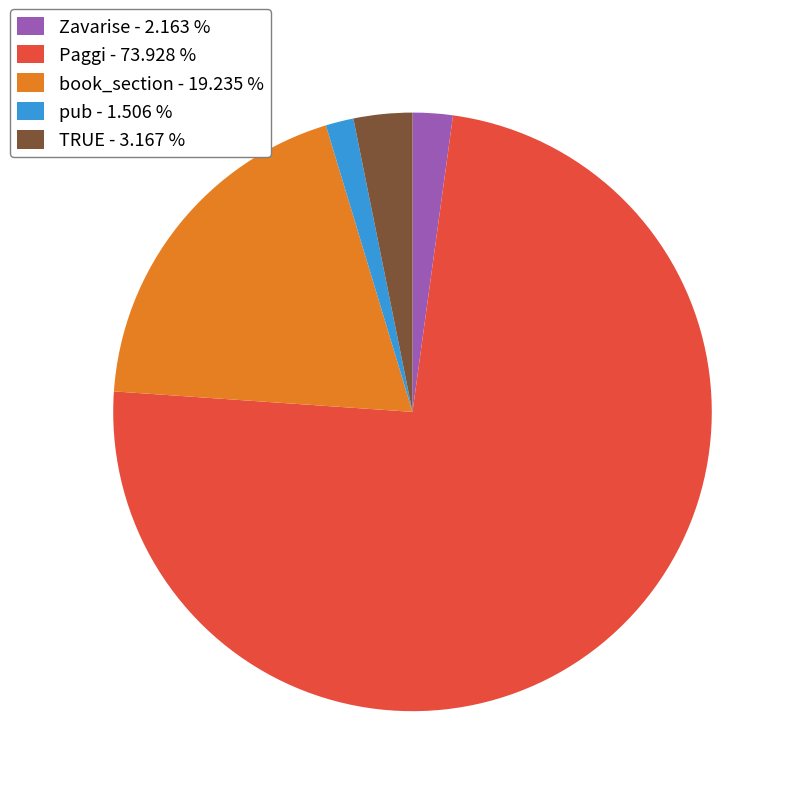

Combined, do TRUE and pub account for over 50%?

No